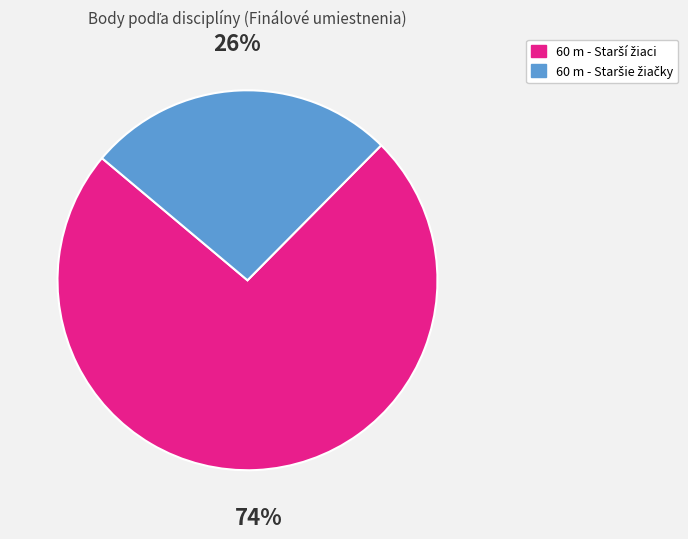

To the nearest percent, what is the average slice percentage?

50%